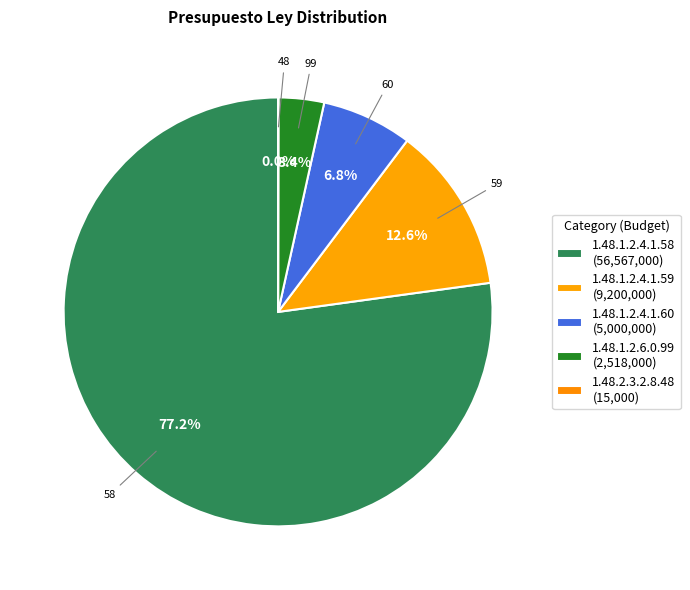

What is the change in value from 1.48.1.2.4.1.60 to 1.48.2.3.2.8.48?

-4985000